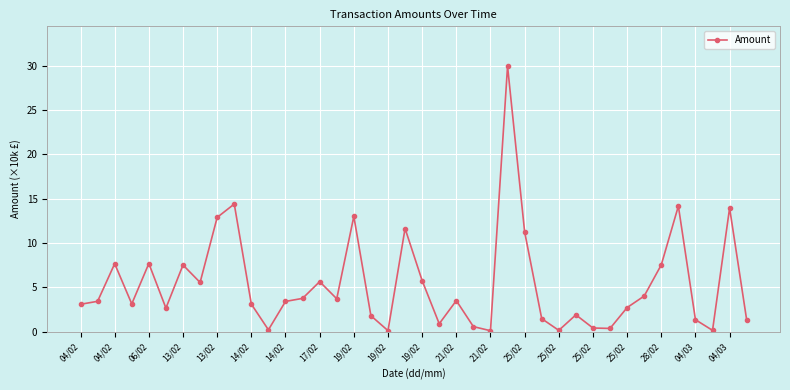

What is the value of the 18th point from the left?

1.8